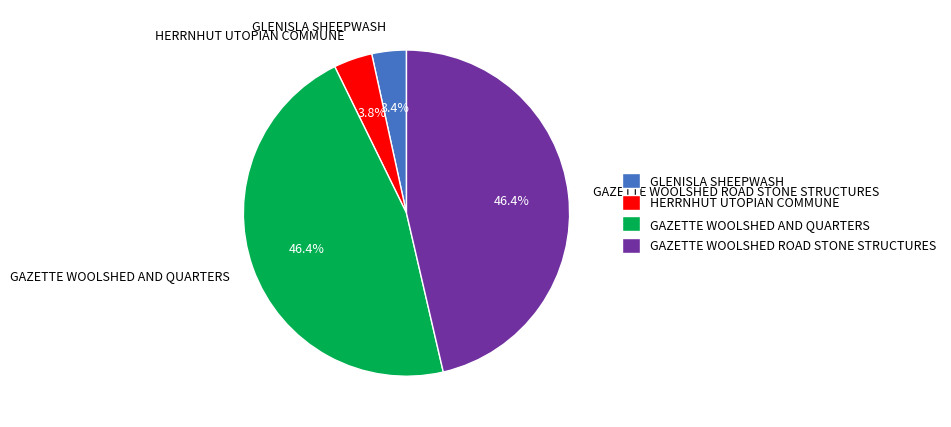

Combined, do HERRNHUT UTOPIAN COMMUNE and GAZETTE WOOLSHED AND QUARTERS account for over 50%?

Yes